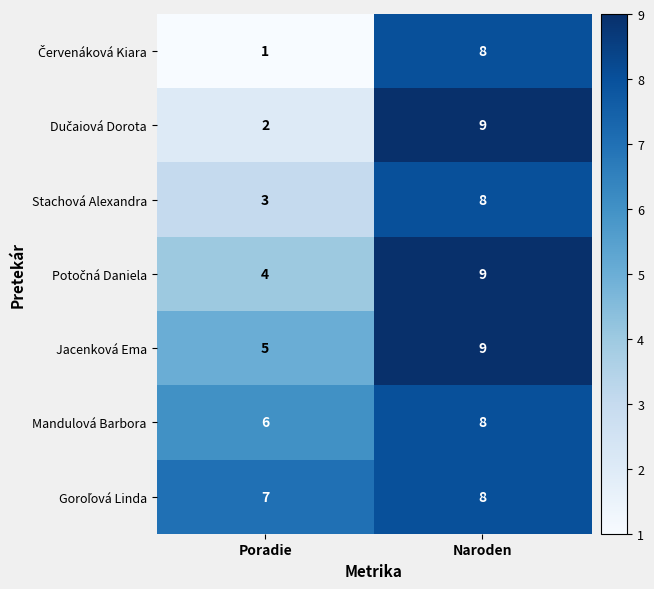

How many data points does each series have?

2